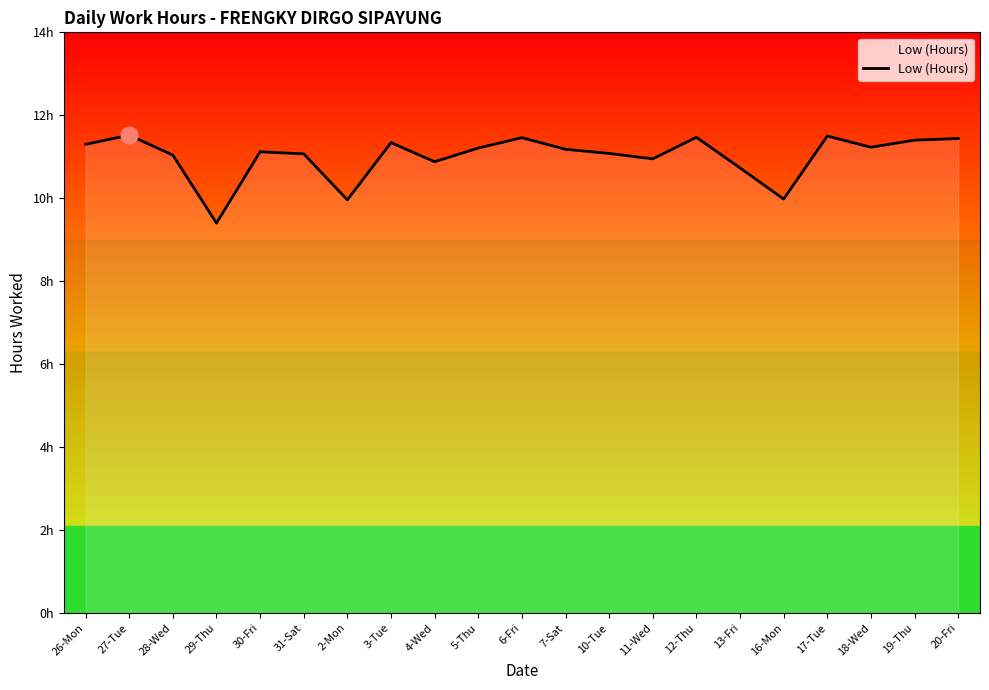

Reading left to right, list all the values displayed in this chart.

11.3	11.5	11.0	9.4	11.1	11.1	10.0	11.3	10.9	11.2	11.5	11.2	11.1	10.9	11.5	10.7	10.0	11.5	11.2	11.4	11.4